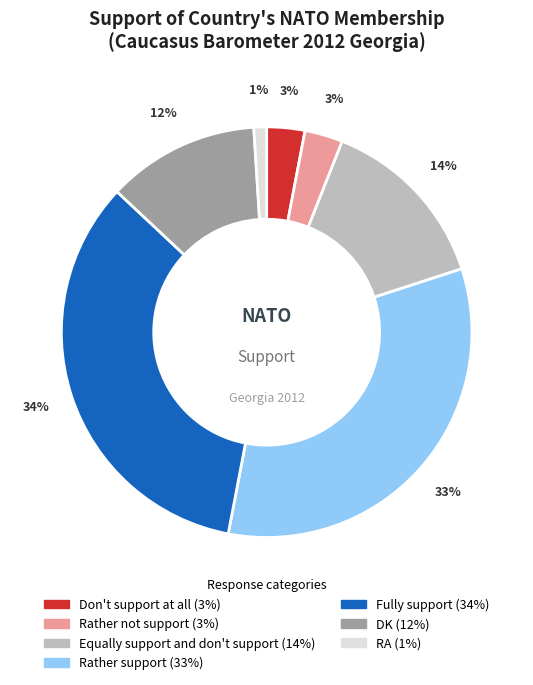

Is it true that Rather support is 33% of the pie?

True